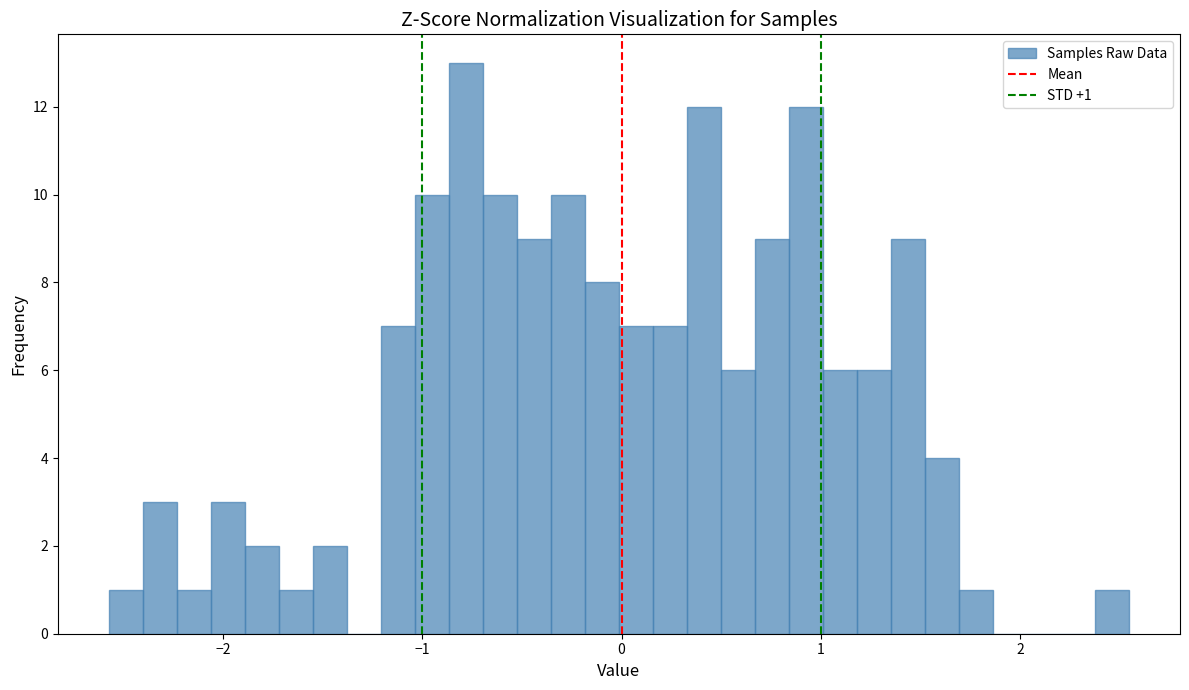

Around what value on the x-axis is the tallest bar? Give the approximate position of its centre, as read against the axis.

-0.8